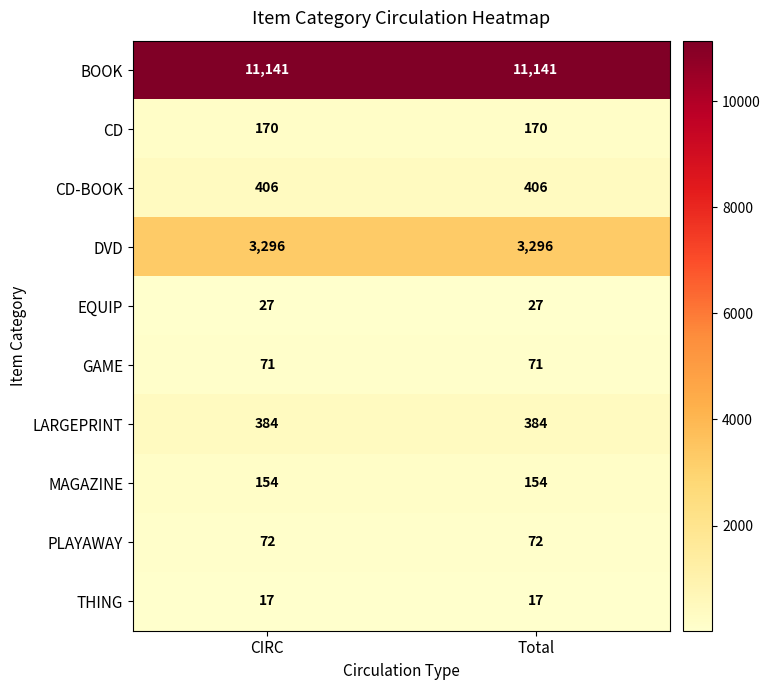

What is the difference between the highest and lowest values at CIRC?

11124